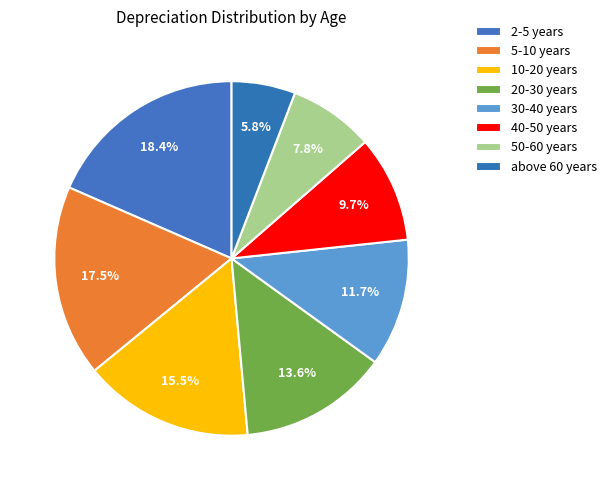

Is there any slice that represents more than half of the pie?

No